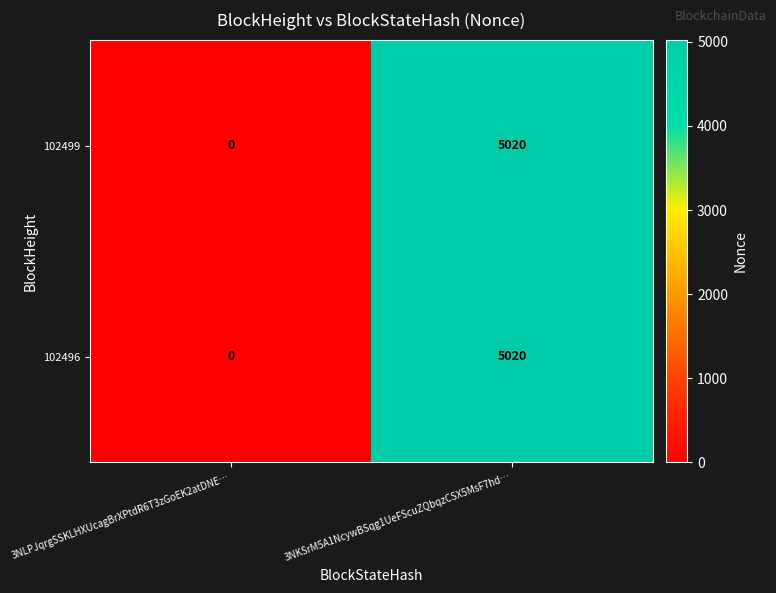

Where is 102499 nearest to the value 2510?

3NLPJqrgSSKLHXUcagBrXPtdR6T3zGoEK2atDNE…